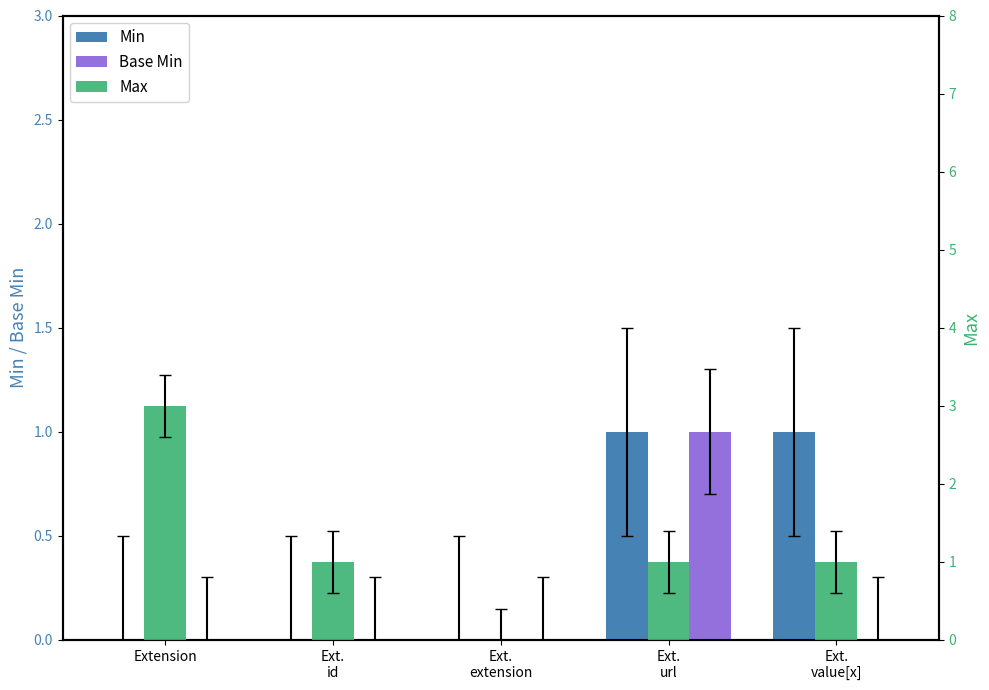

Reading left to right, transcribe all the data shown in this chart.

Min: 0	0	0	1	1
Base Min: 0	0	0	1	0
Max: 3	1	0	1	1